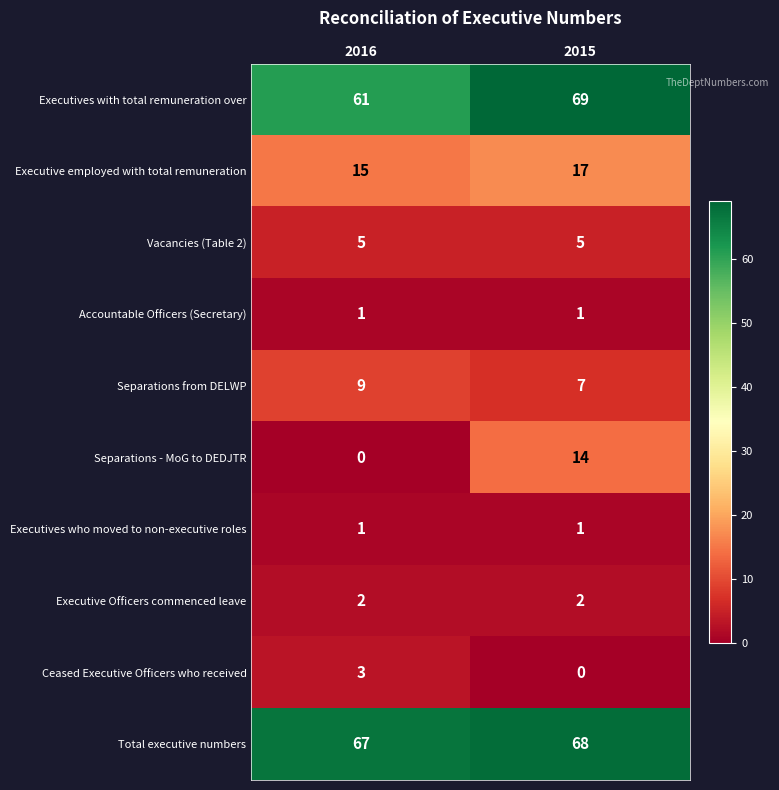

Which series has the largest total across all categories?

Total executive numbers